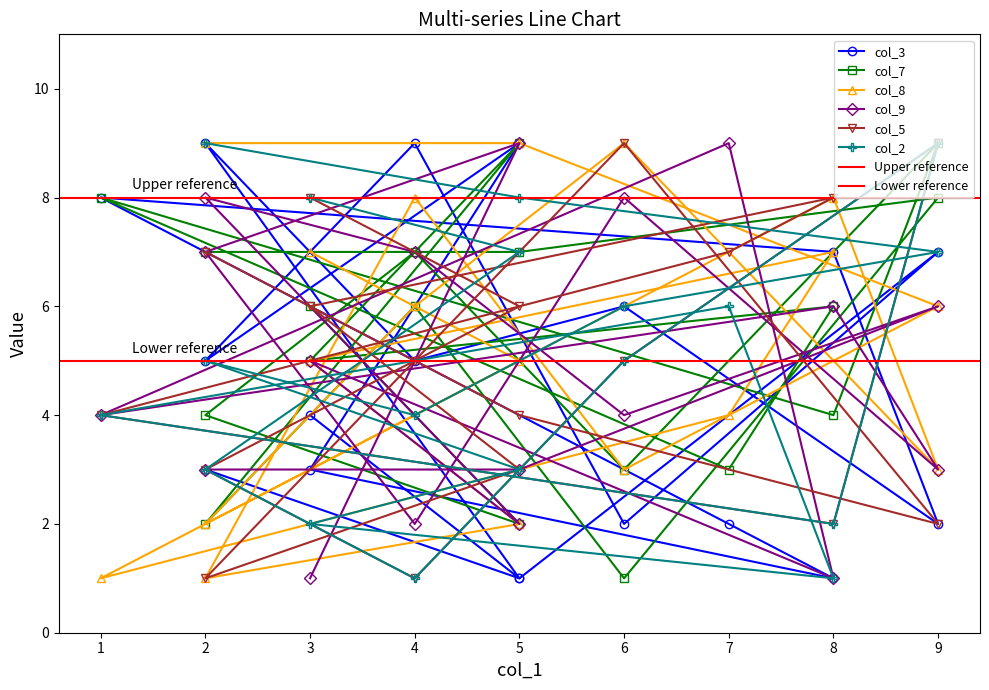

True or false: col_7 and col_2 intersect in this chart.

True